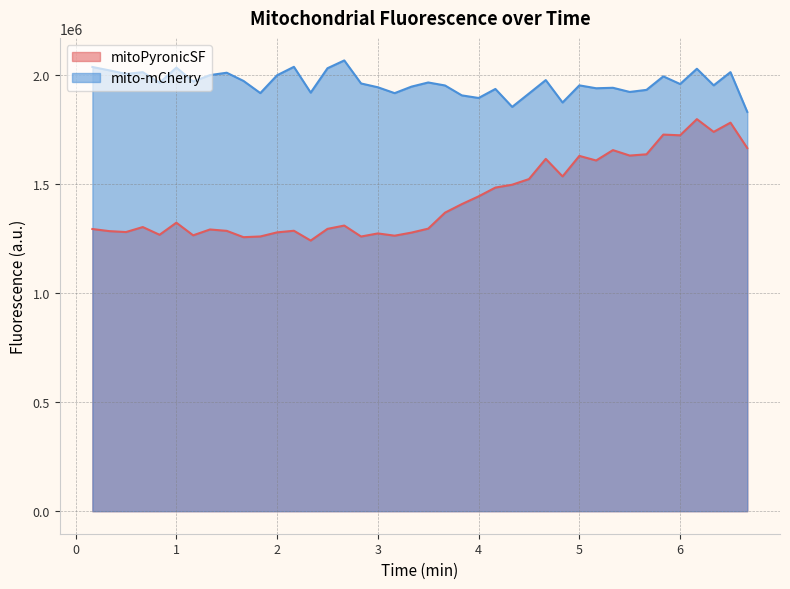

Which series has the largest total across all categories?

mito-mCherry